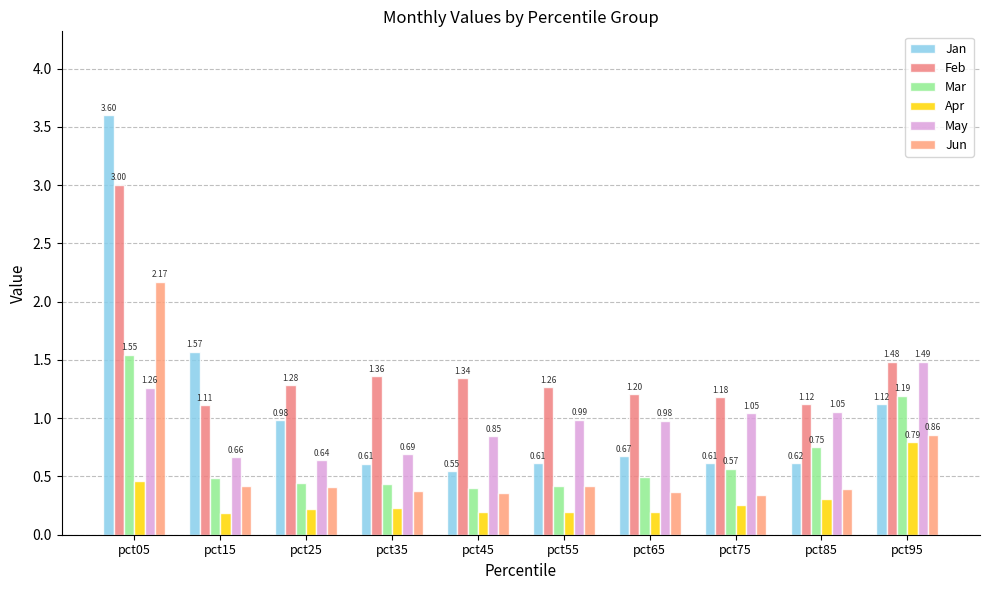

Which has a higher value, pct15 or pct95?

pct15